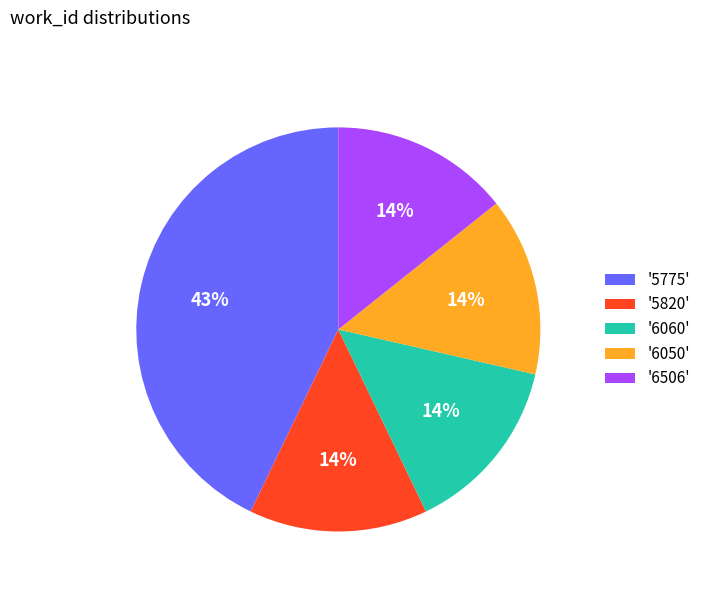

How many segments does this pie chart have?

5